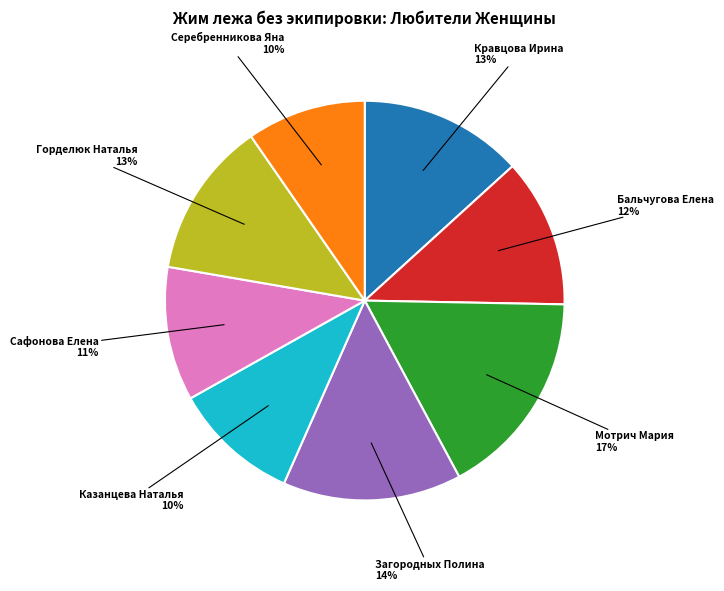

Is there any slice that represents more than half of the pie?

No